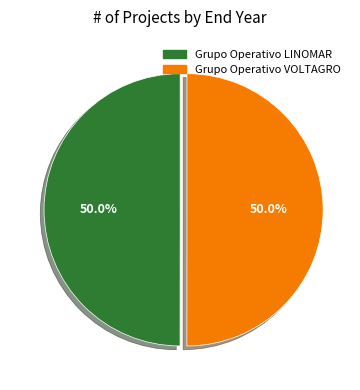

Approximately how many times larger is the value at Grupo Operativo VOLTAGRO compared to Grupo Operativo LINOMAR?

1.0